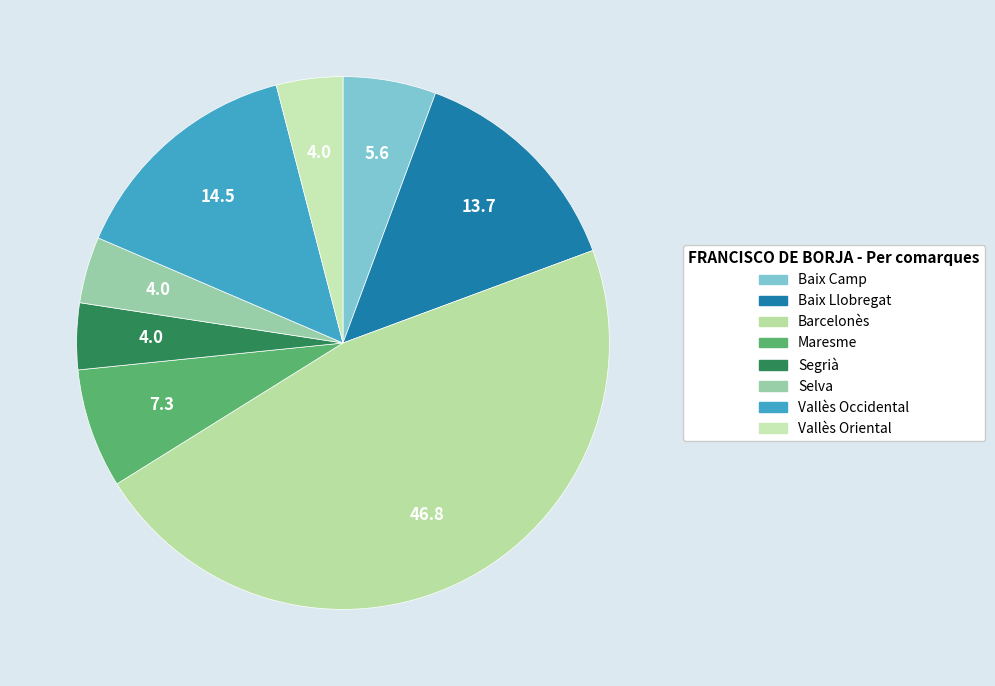

Count the number of slices in the pie.

8